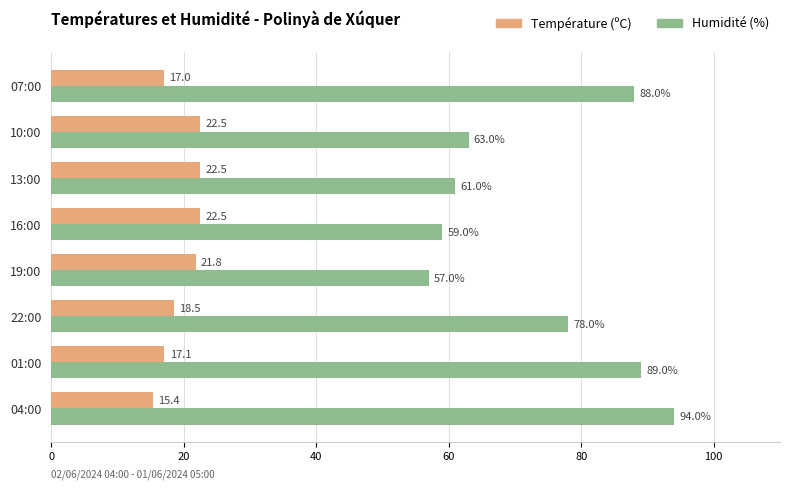

What are all the series names shown in the legend?

Température (ºC), Humidité (%)